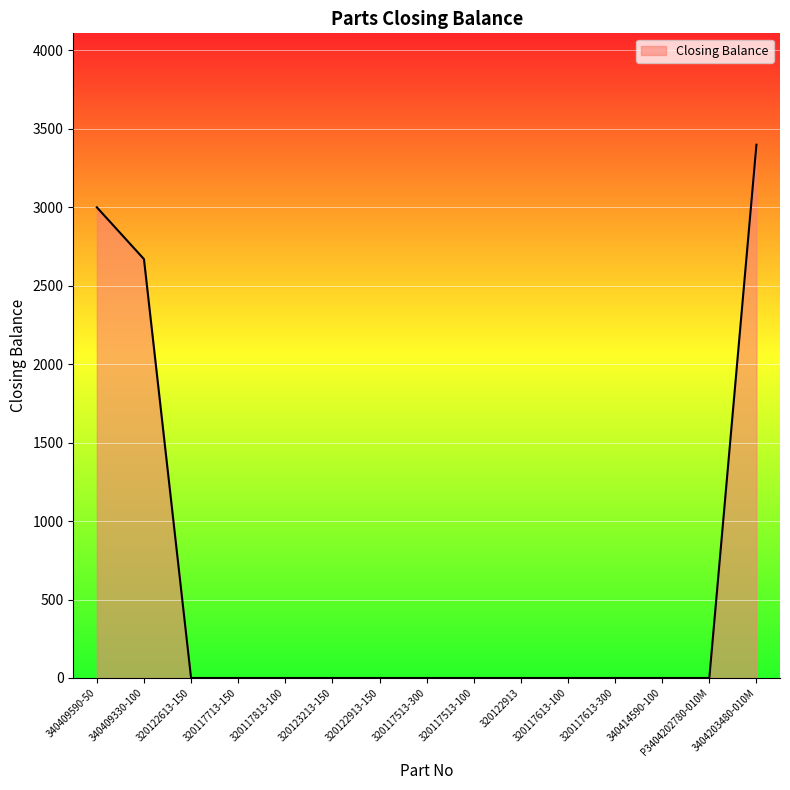

What is the greatest value displayed?

3399